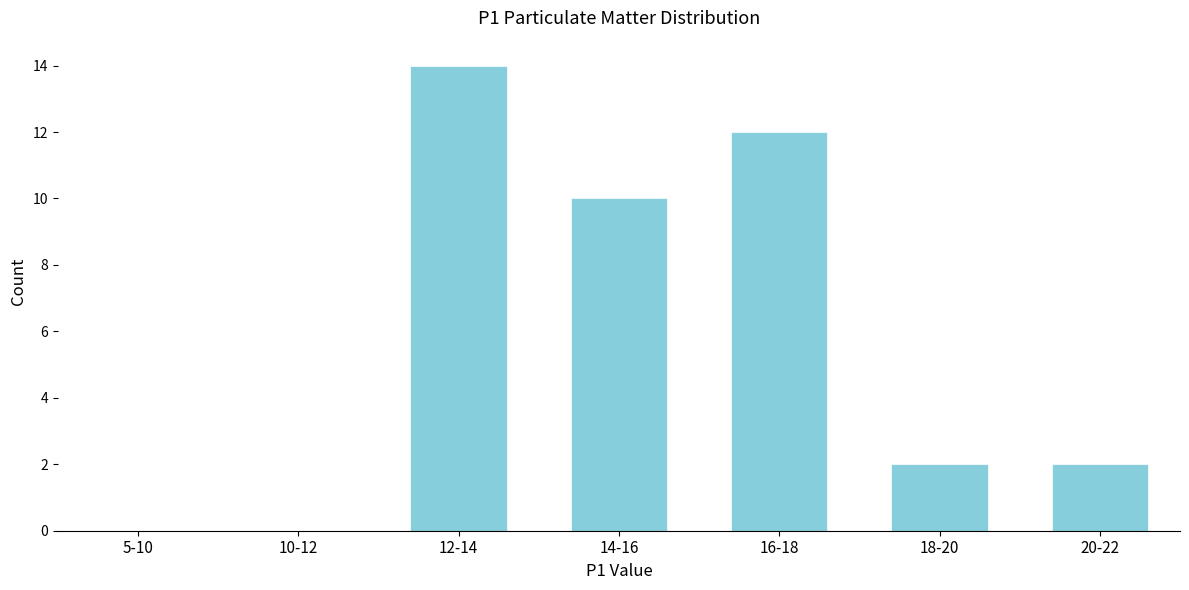

Reading right to left, what are all the values shown in this chart?

20-22=2	18-20=2	16-18=12	14-16=10	12-14=14	10-12=0	5-10=0